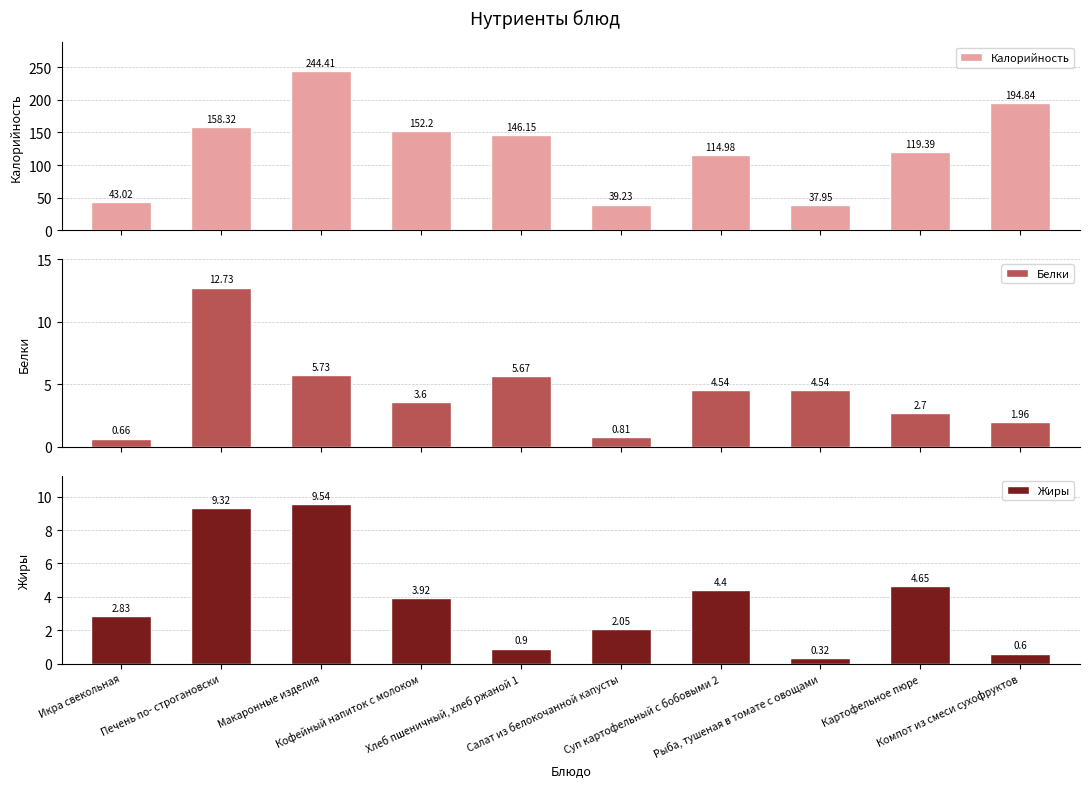

The value of Жиры at Печень по- строгановски is 9.3. True or false?

True